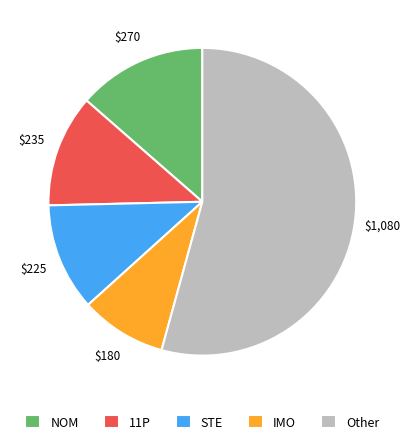

What is the ratio of the value at NOM to the value at IMO?

1.5